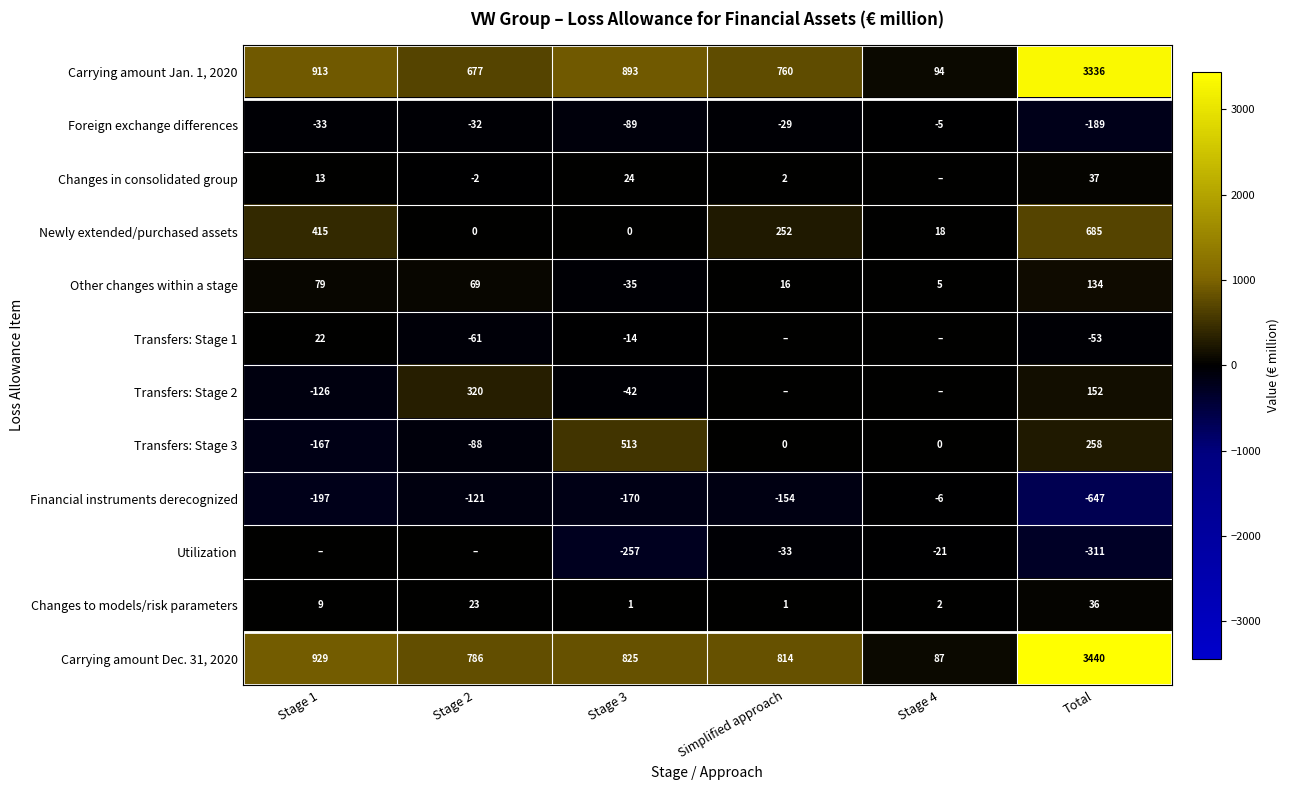

At which category is the sum across all series the highest?

Total